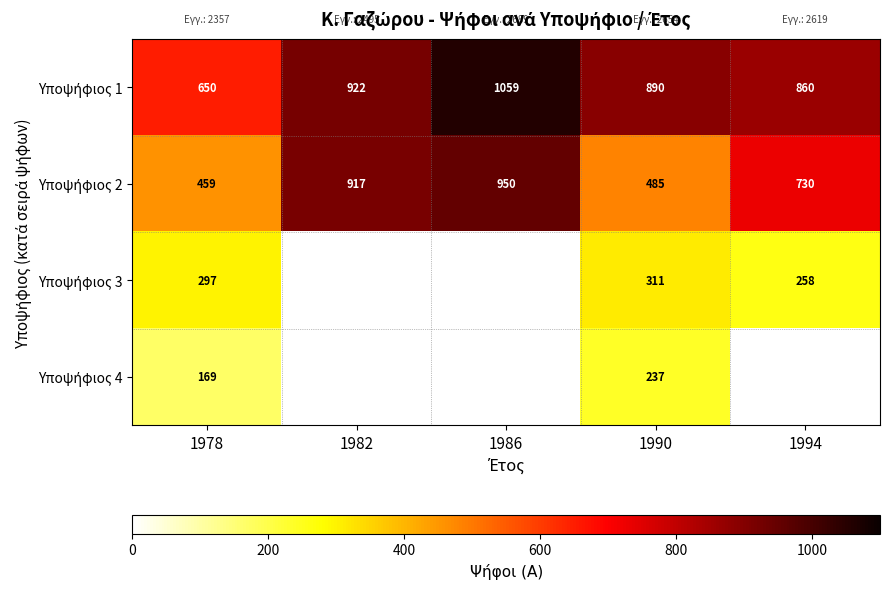

What is the total value across all series at 1978?

1575